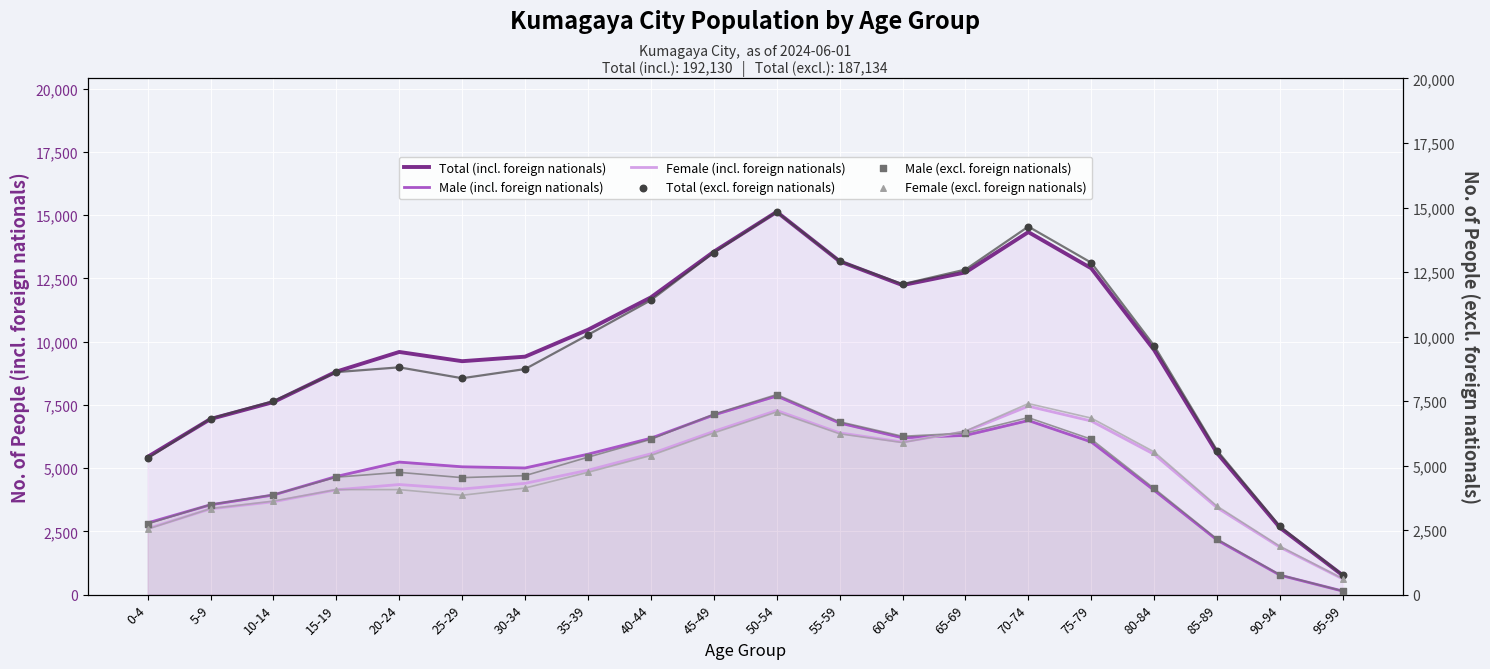

Which series has the widest spread of Y values?

Total (incl. foreign nationals)